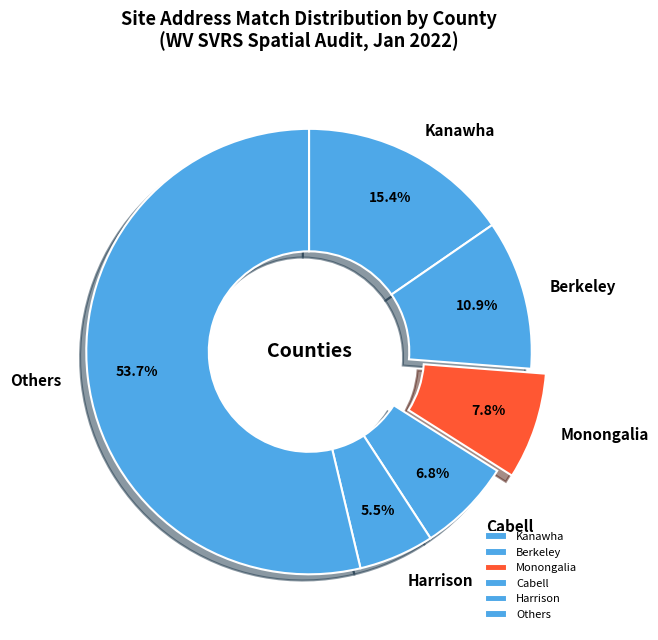

What is the smallest slice in the pie chart?

Harrison